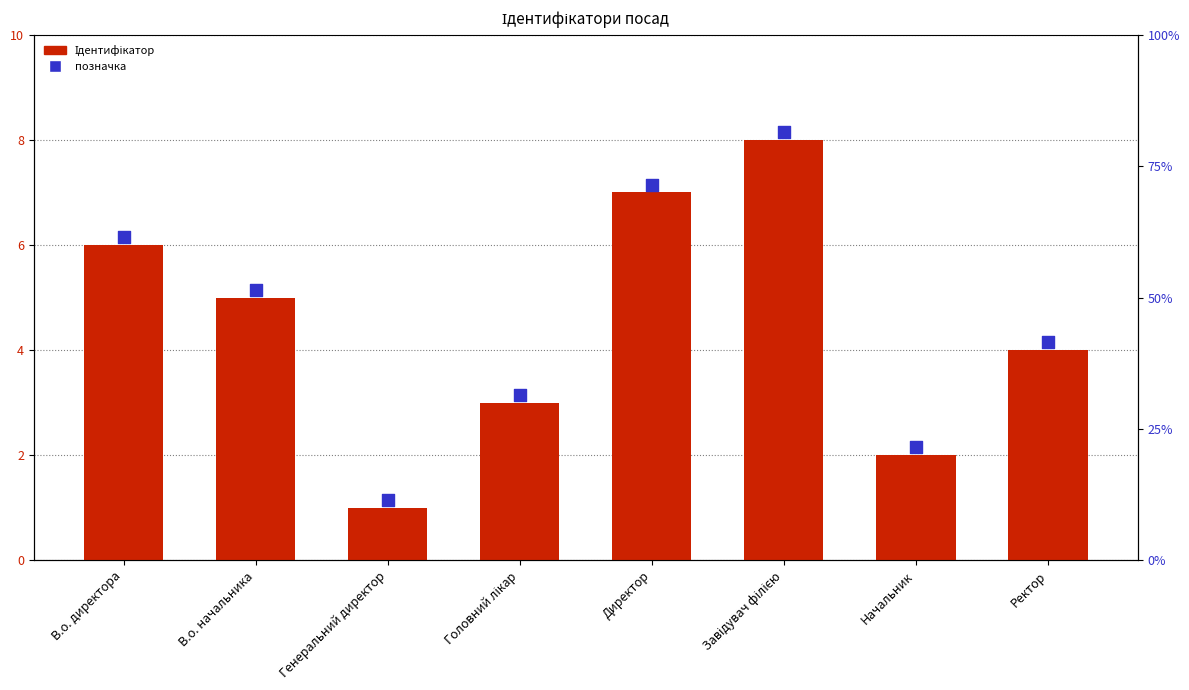

At which category is the sum across all series the highest?

Завідувач філією